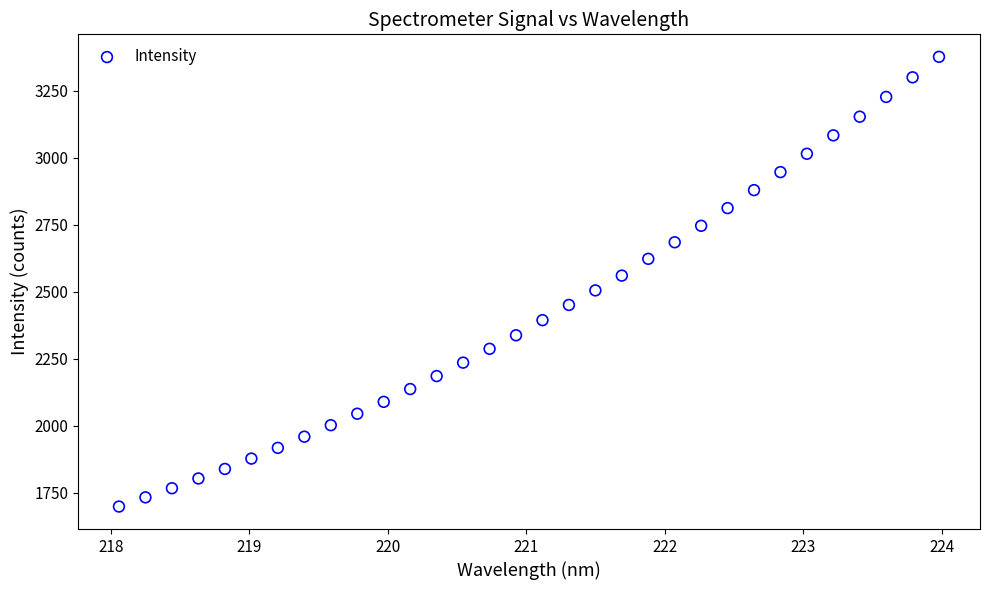

What is the range of Y values (max minus min)?

1677.2